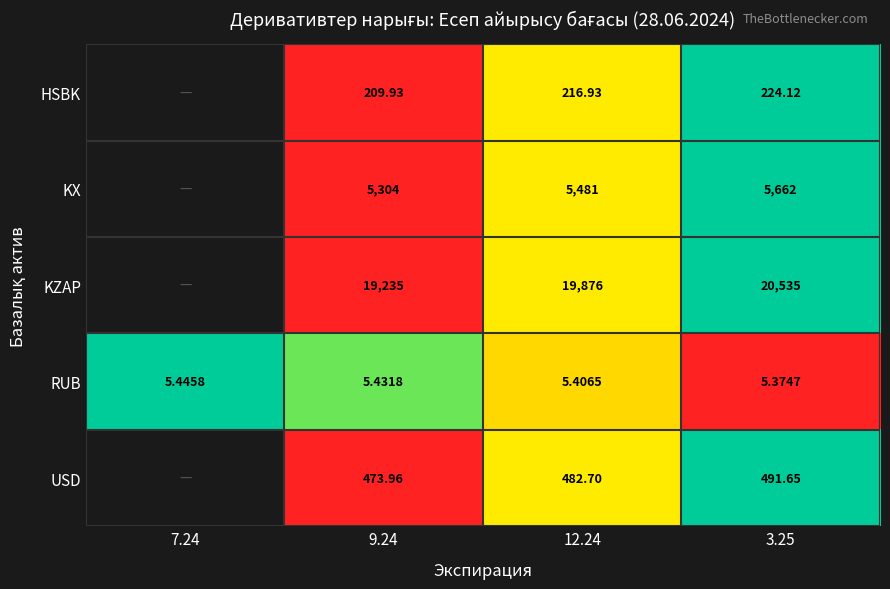

Is the value of USD at 12.24 greater than the value of HSBK at 9.24?

Yes